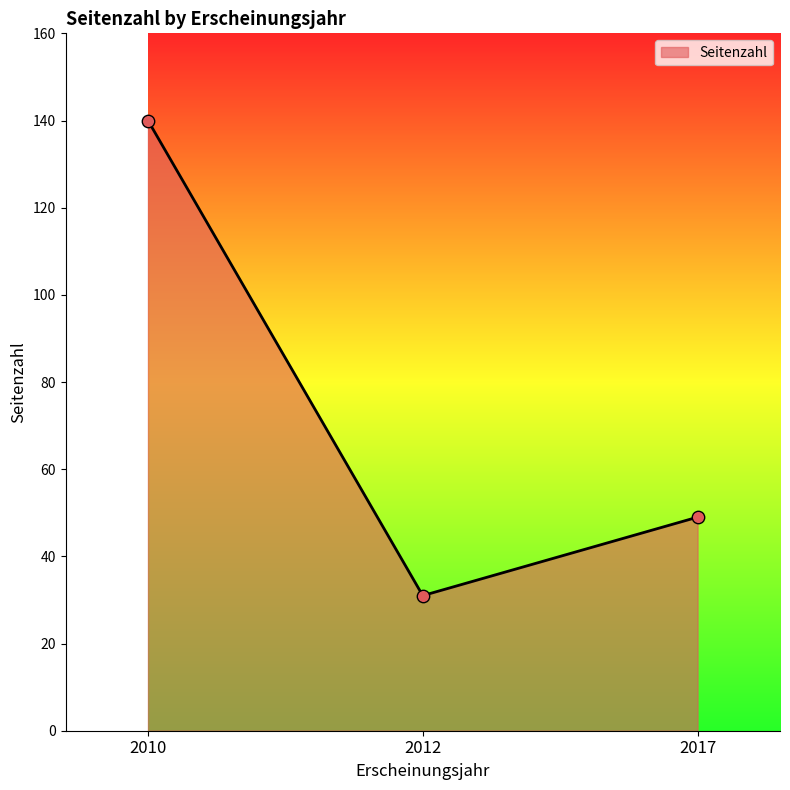

Between 2010 and 2012, which is larger?

2010